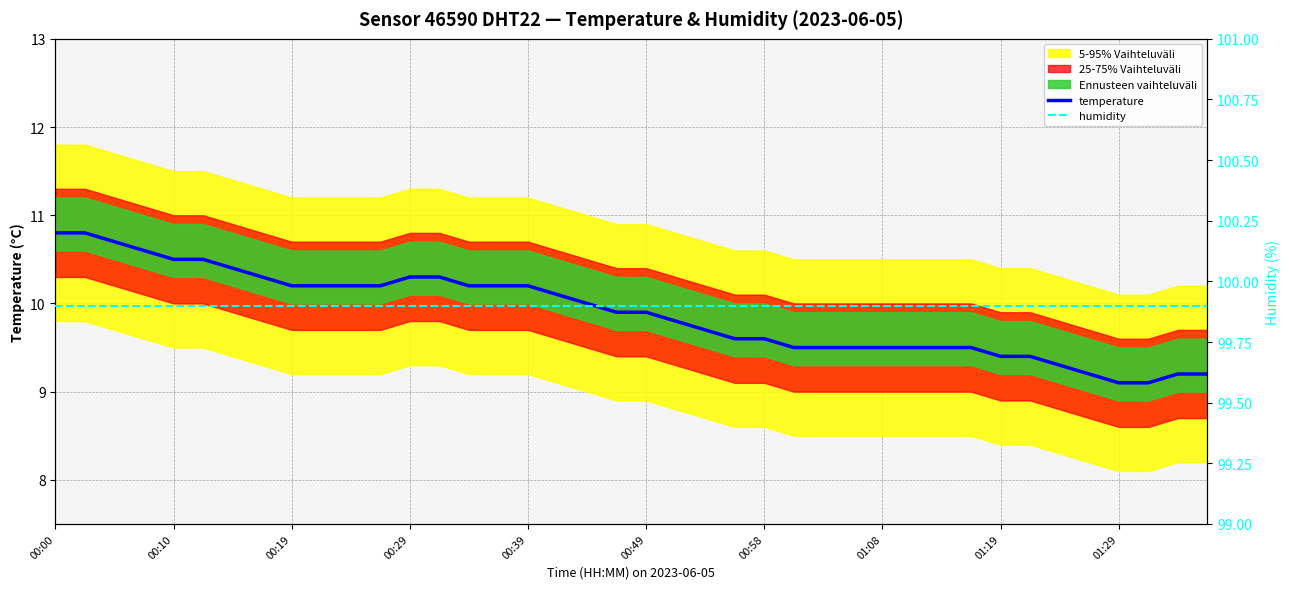

Which series has the largest total across all categories?

humidity